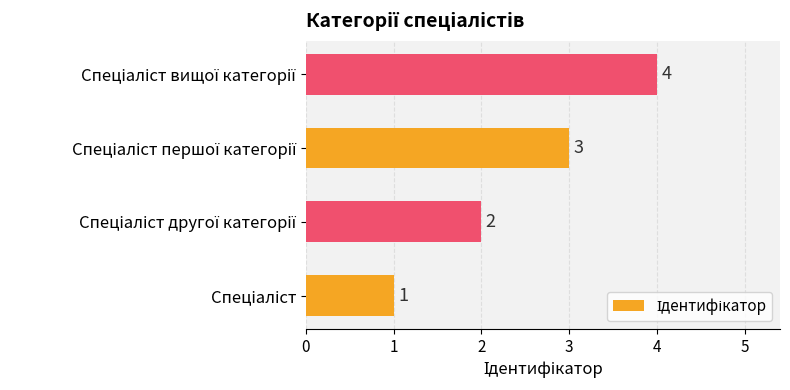

What is the sum of all values?

10